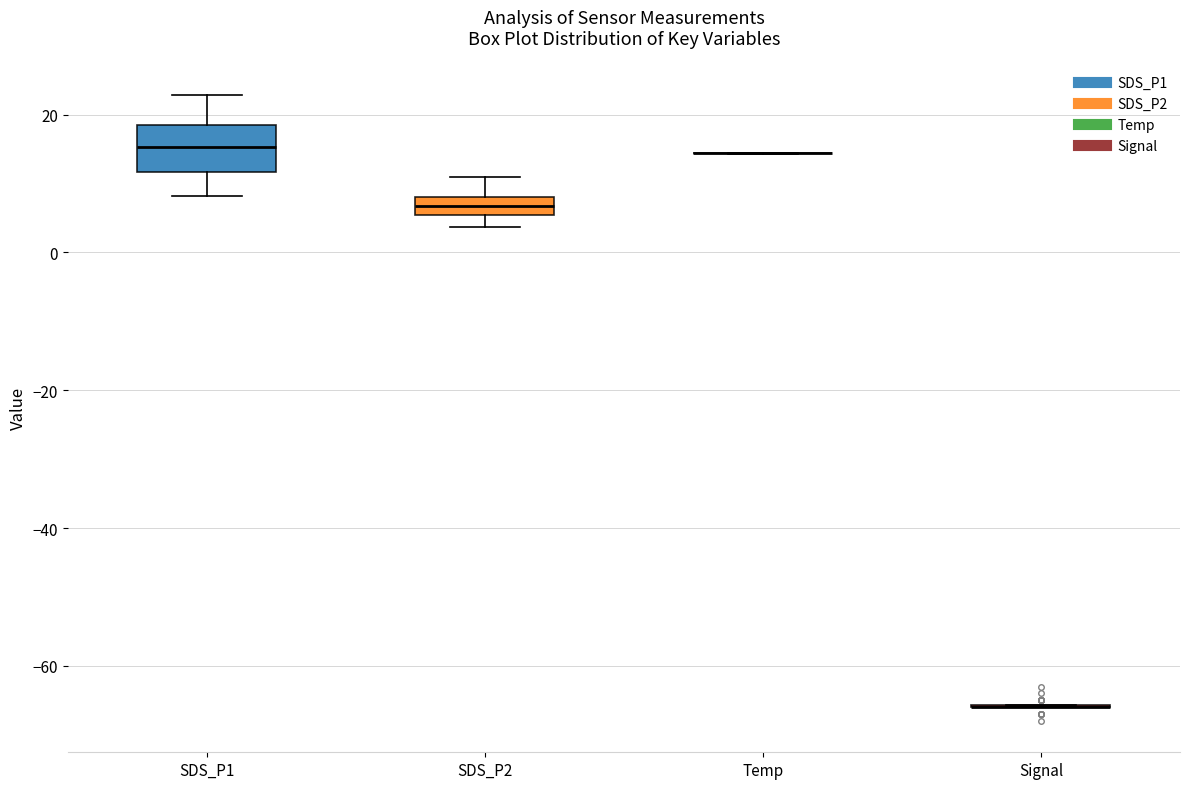

Where does the upper whisker of the box for SDS_P2 end on the y-axis? The values are not printed on the chart, so give them approximately, as read against the axis.

10